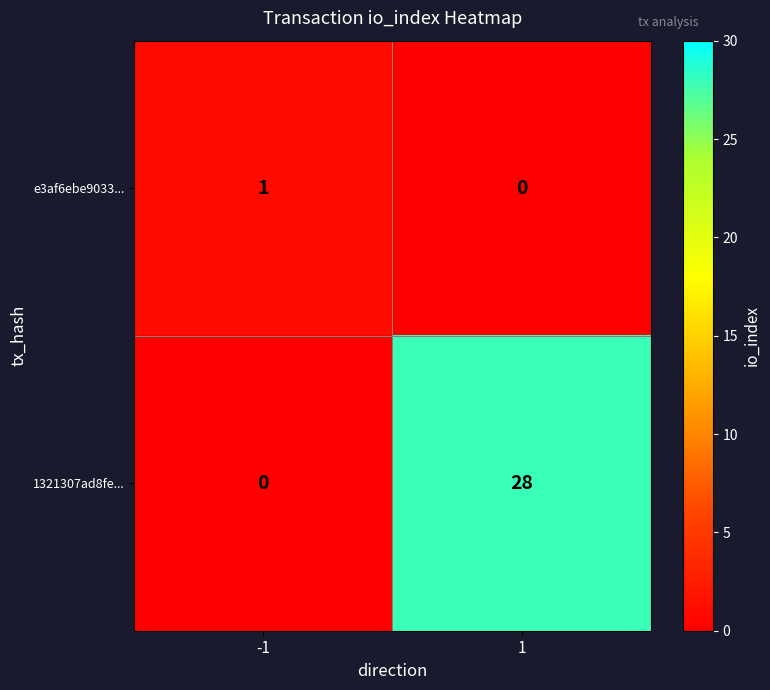

Which label corresponds to the largest value in the chart?

1